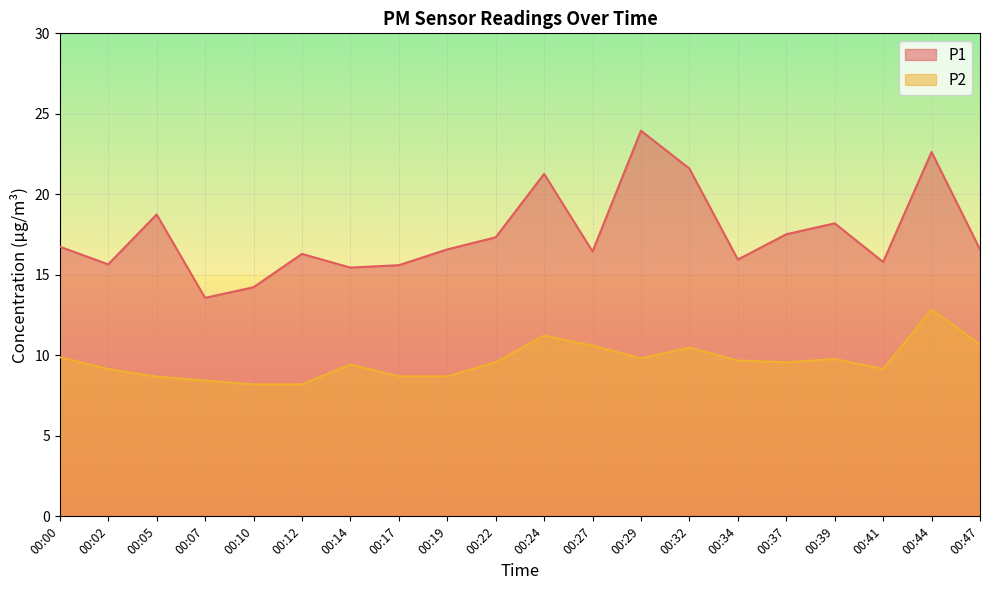

Where is P2 nearest to the value 10?

00:00